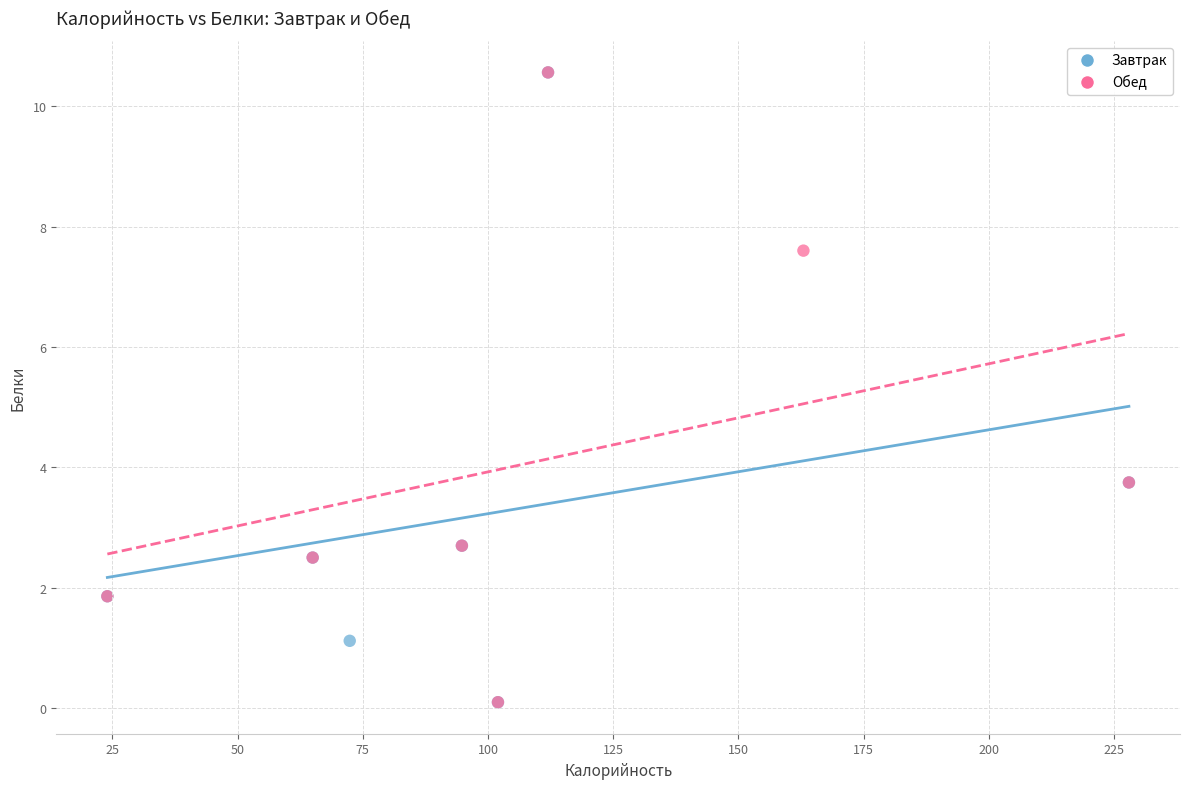

What are all the series names shown in the legend?

Завтрак, Обед